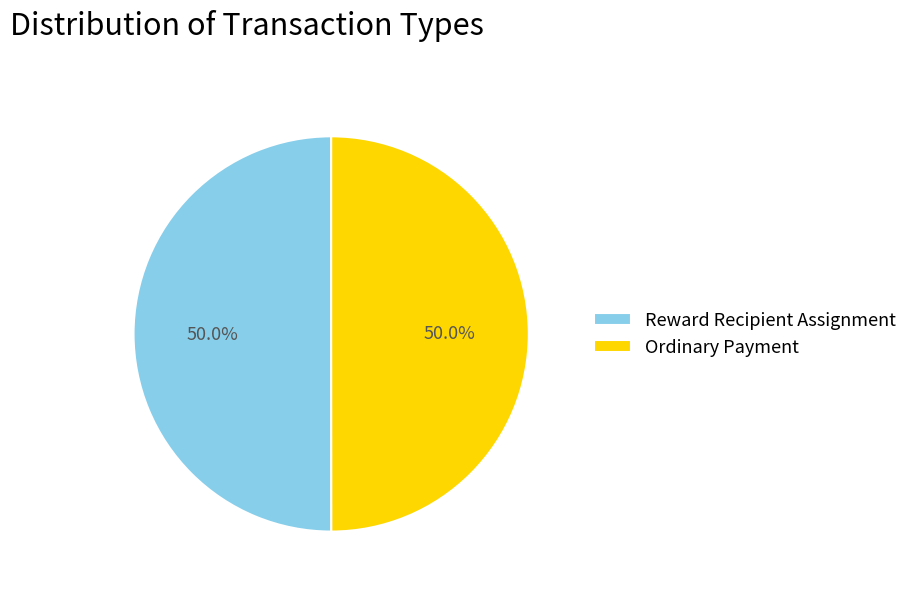

Combined, do Ordinary Payment and Reward Recipient Assignment account for over 50%?

Yes